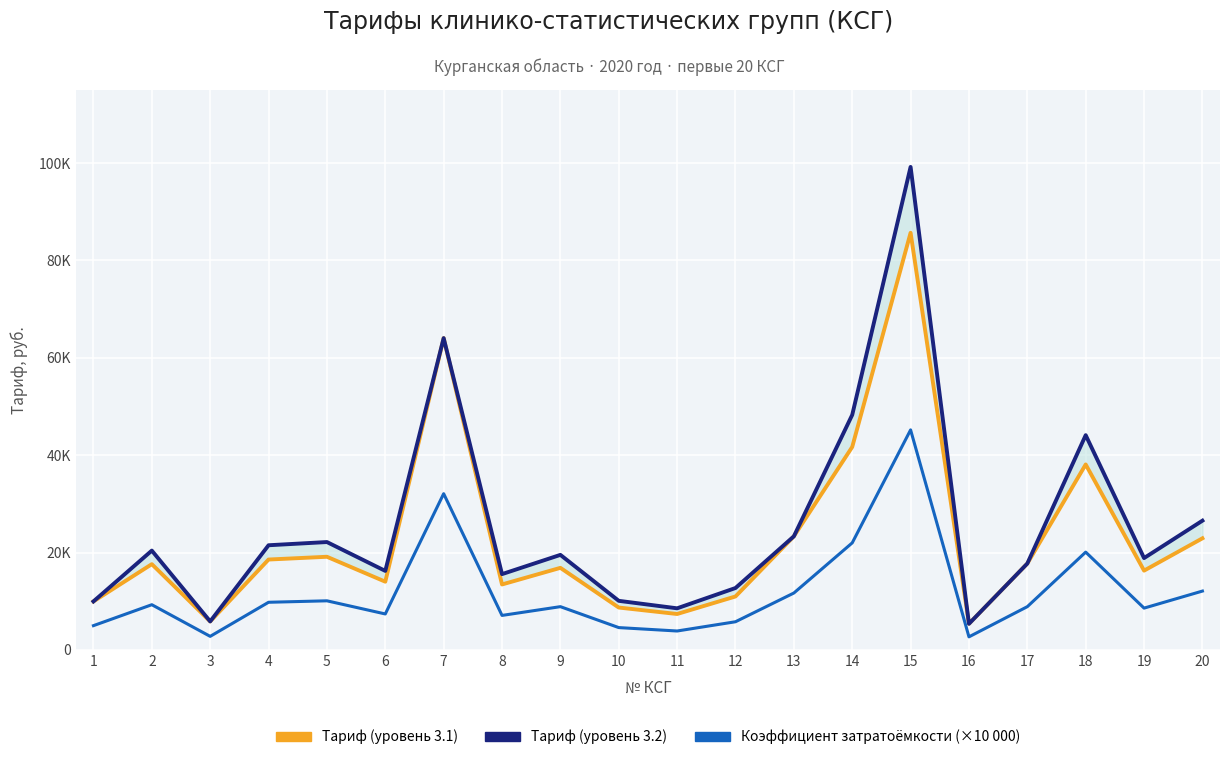

At which label does Коэффициент затратоёмкости (×10 000) reach its peak?

15